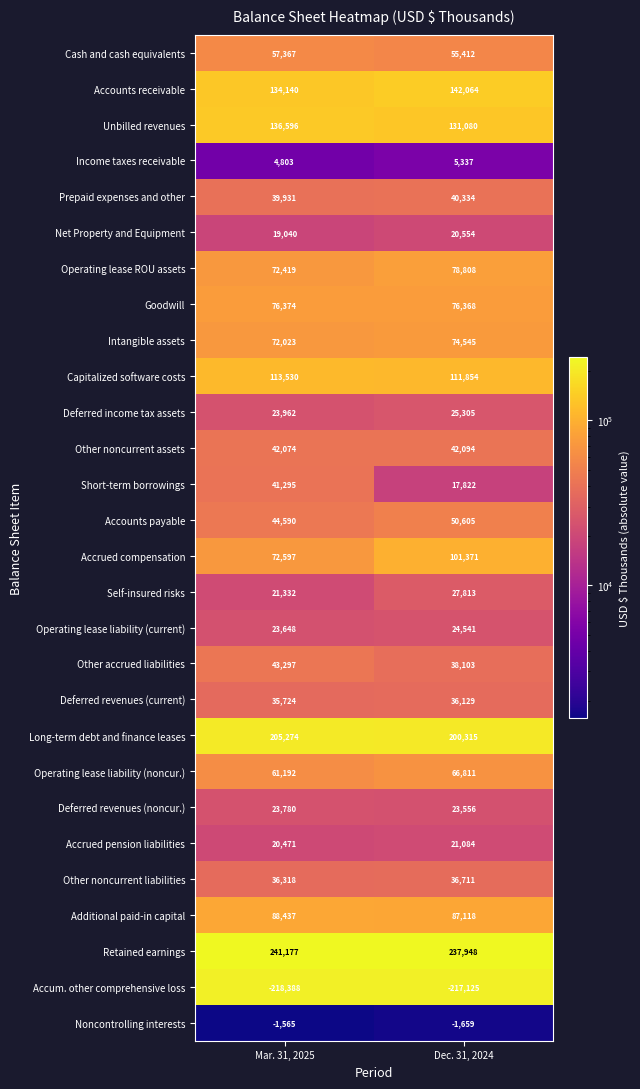

Which series has the widest spread of values?

Accrued compensation